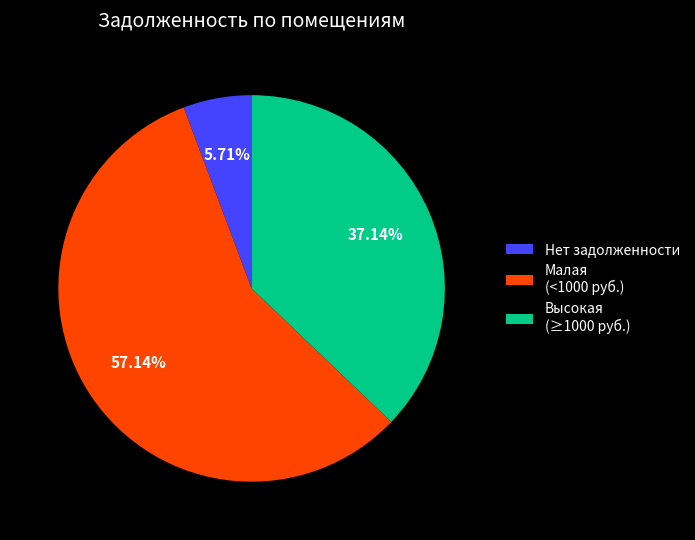

Combined, do Высокая (≥1000 руб.) and Нет задолженности account for over 50%?

No